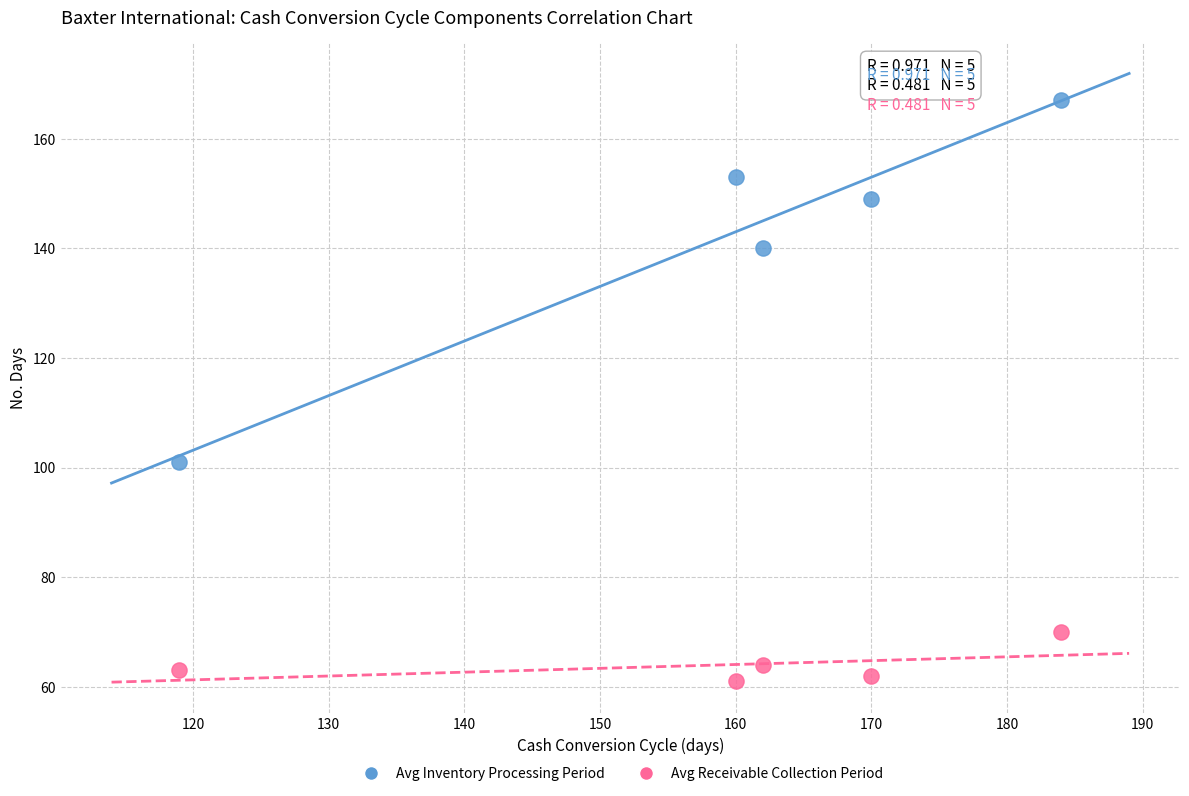

Across all data points, what is the range of Y values (max minus min)?

106